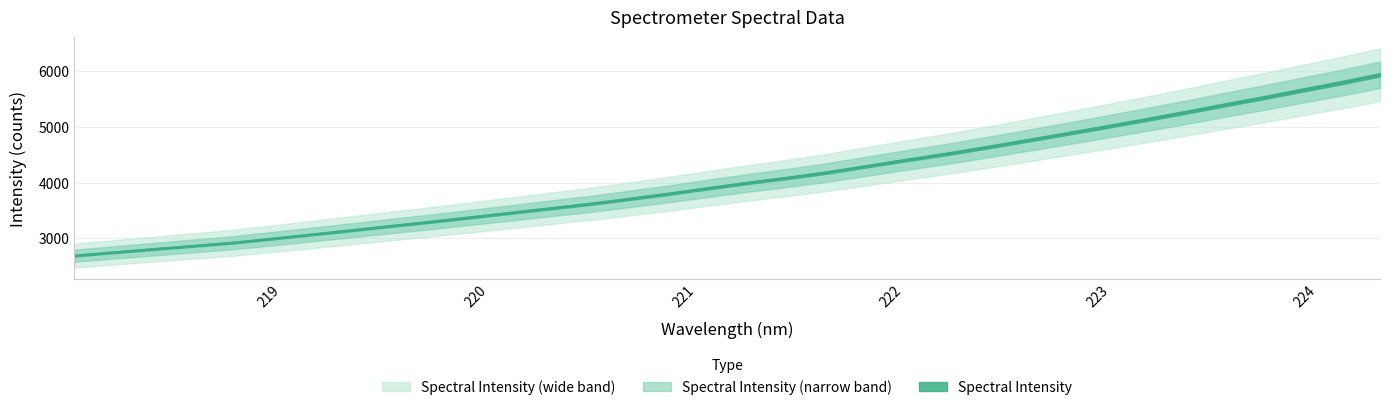

What is the difference between the second highest and minimum values?

3100.7